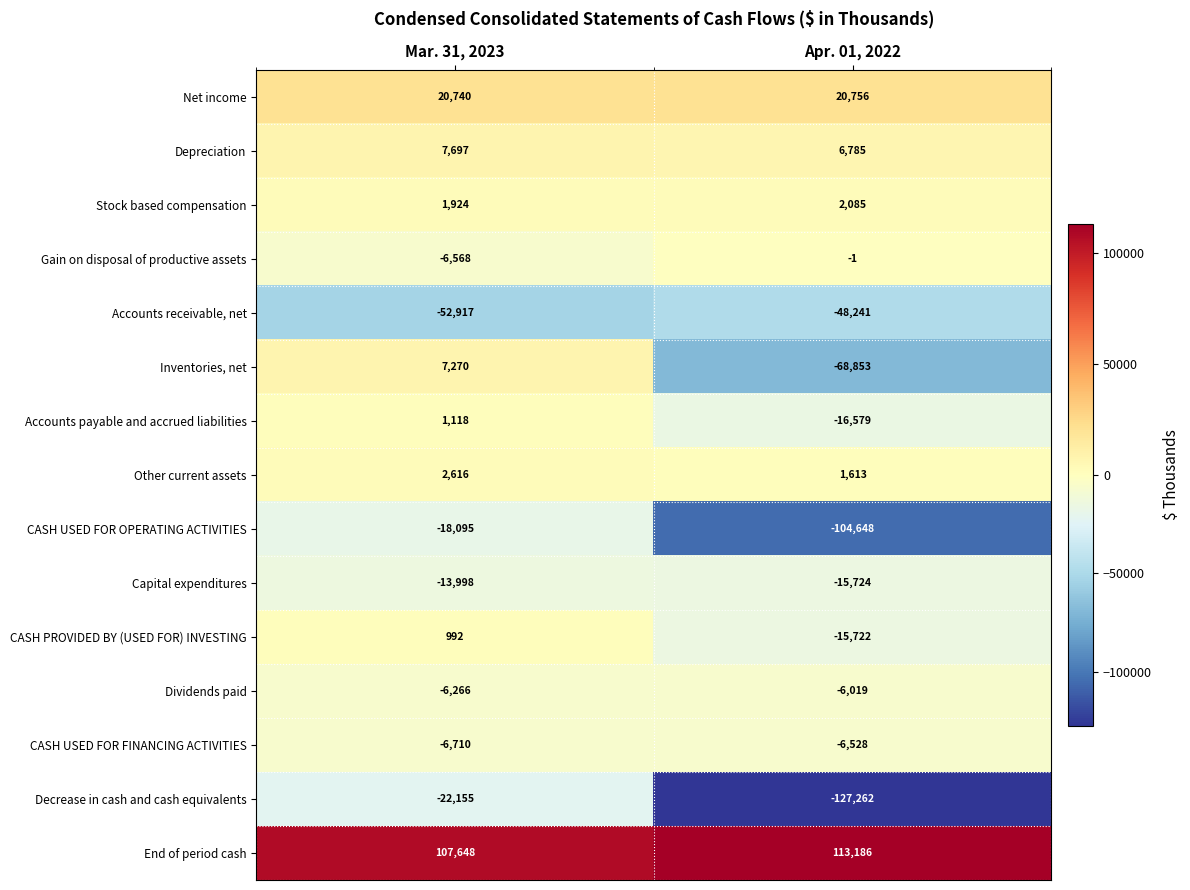

Reading left to right, extract all data points from this chart.

Net income: 20740	20756
Depreciation: 7697	6785
Stock based compensation: 1924	2085
Gain on disposal of productive assets: -6568	-1
Accounts receivable, net: -52917	-48241
Inventories, net: 7270	-68853
Accounts payable and accrued liabilities: 1118	-16579
Other current assets: 2616	1613
CASH USED FOR OPERATING ACTIVITIES: -18095	-104648
Capital expenditures: -13998	-15724
CASH PROVIDED BY (USED FOR) INVESTING: 992	-15722
Dividends paid: -6266	-6019
CASH USED FOR FINANCING ACTIVITIES: -6710	-6528
Decrease in cash and cash equivalents: -22155	-127262
End of period cash: 107648	113186